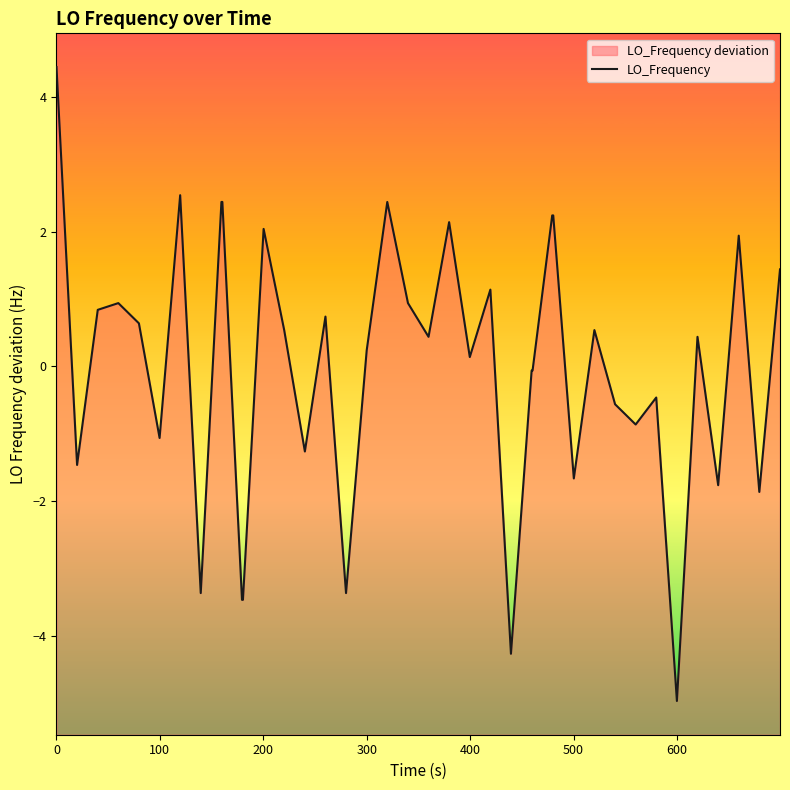

Reading left to right, list all the values displayed in this chart.

4.4	-1.5	0.8	0.9	0.6	-1.1	2.5	-3.4	2.4	2.4	-3.5	-3.5	2.0	0.5	-1.3	0.7	-3.4	0.2	2.4	0.9	0.4	2.1	0.1	1.1	-4.3	-0.1	-0.1	2.2	2.2	-1.7	0.5	-0.6	-0.9	-0.5	-5.0	0.4	-1.8	1.9	-1.9	1.4